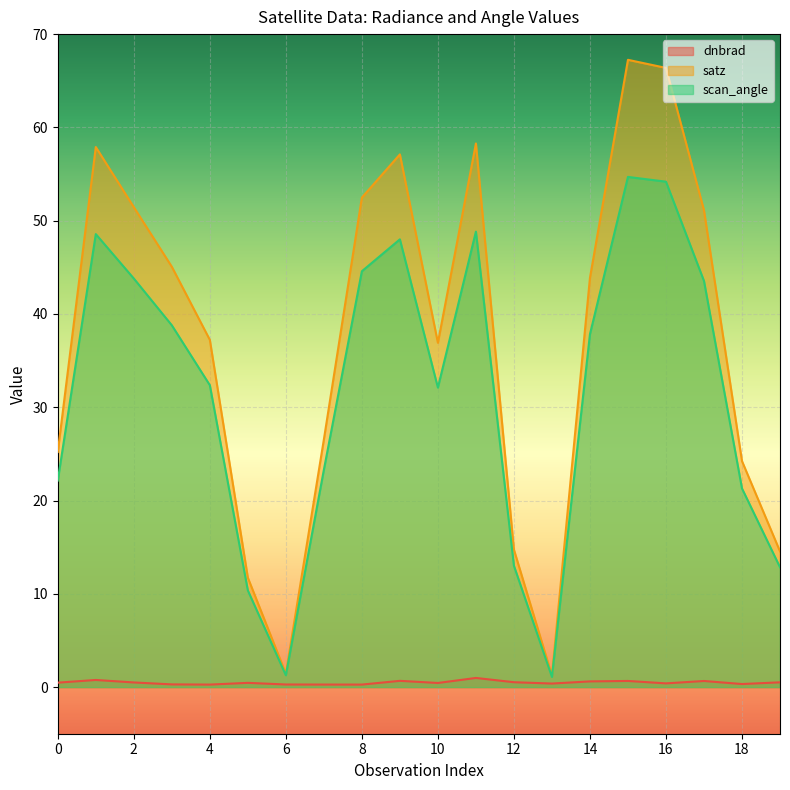

Reading right to left, transcribe all the data shown in this chart.

dnbrad: 0.5	0.3	0.7	0.4	0.7	0.6	0.4	0.5	1.0	0.4	0.7	0.3	0.3	0.3	0.5	0.3	0.3	0.5	0.8	0.5
satz: 14.5	24.2	51.1	66.4	67.2	43.9	1.2	14.7	58.3	36.9	57.1	52.5	26.5	1.4	11.7	37.2	45.1	51.5	57.9	25.2
scan_angle: 12.8	21.3	43.5	54.2	54.7	37.8	1.1	13.0	48.8	32.1	48.0	44.6	23.3	1.3	10.4	32.4	38.8	43.8	48.6	22.1